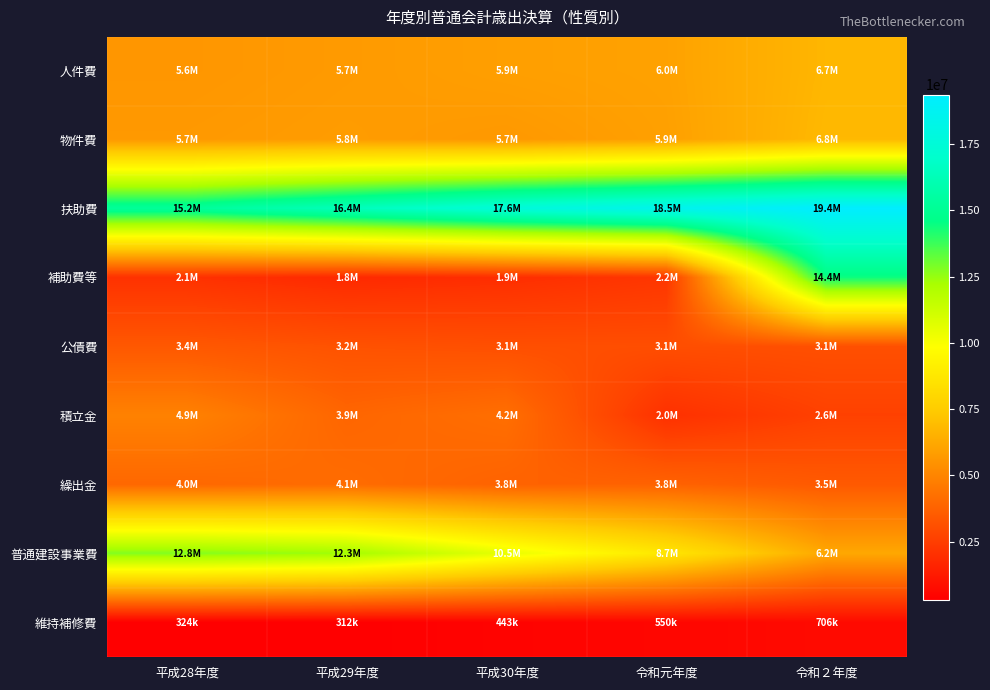

Which has a higher value, 平成29年度 or 平成30年度?

平成30年度